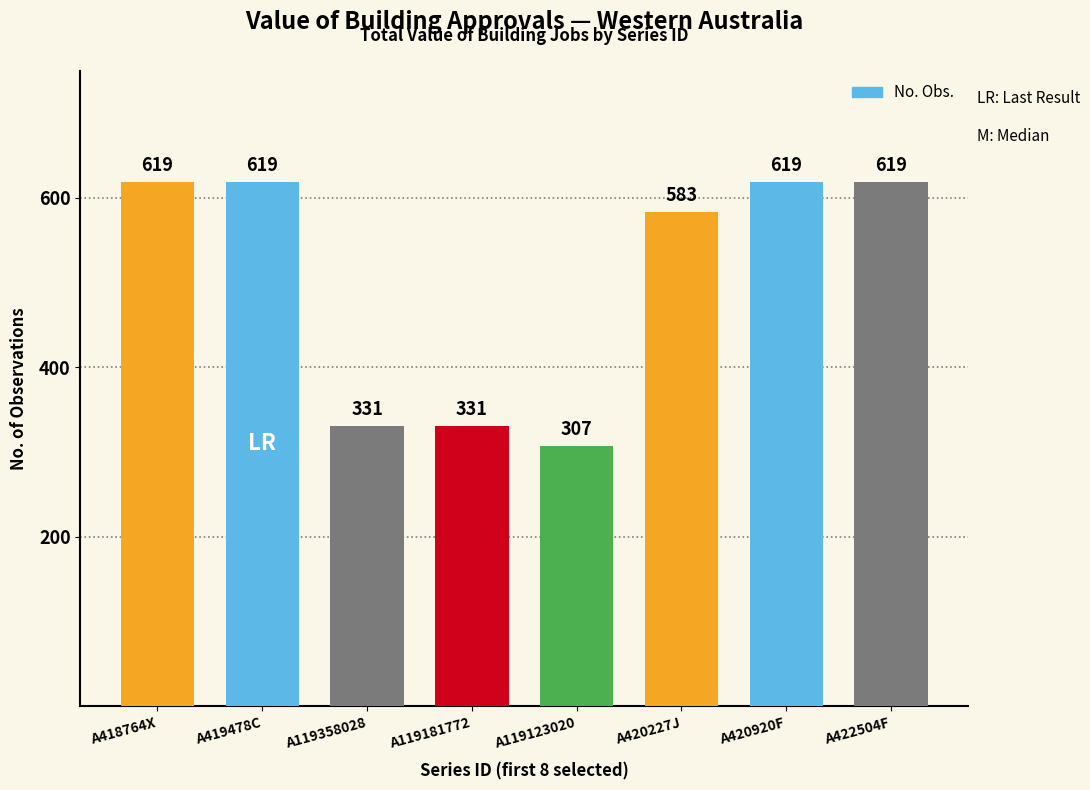

Reading left to right, what are all the values shown in this chart?

619	619	331	331	307	583	619	619